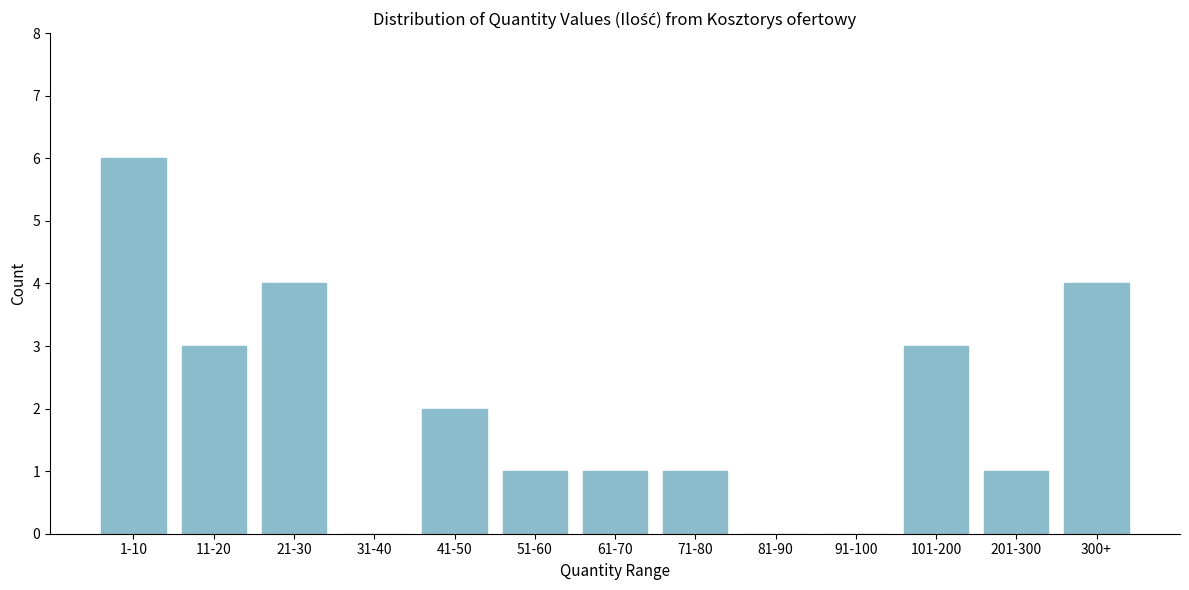

Reading left to right, what are all the values shown in this chart?

1-10=6	11-20=3	21-30=4	31-40=0	41-50=2	51-60=1	61-70=1	71-80=1	81-90=0	91-100=0	101-200=3	201-300=1	300+=4